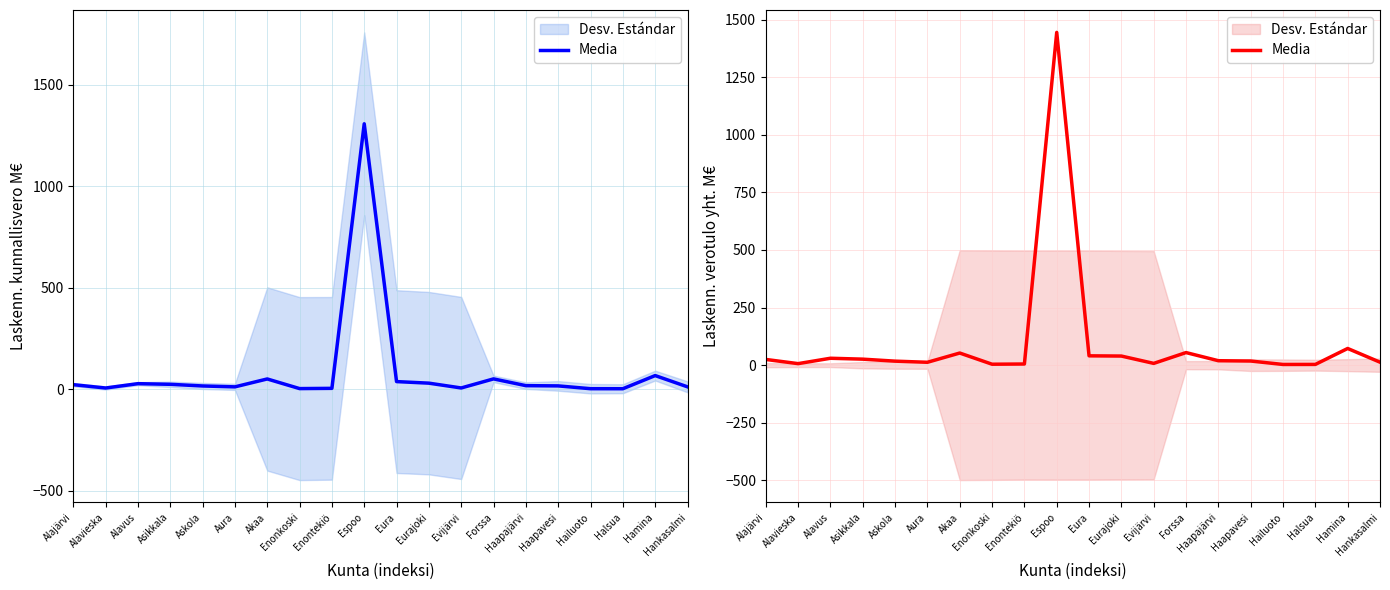

Reading left to right, list all the values displayed in this chart.

Alajärvi=24.8	Alavieska=6.6	Alavus=30.0	Asikkala=26.1	Askola=17.4	Aura=12.5	Akaa=52.6	Enonkoski=4.1	Enontekiö=5.0	Espoo=1444.4	Eura=40.5	Eurajoki=39.5	Evijärvi=7.7	Forssa=54.6	Haapajärvi=19.3	Haapavesi=18.0	Hailuoto=3.0	Halsua=3.2	Hamina=72.4	Hankasalmi=12.9